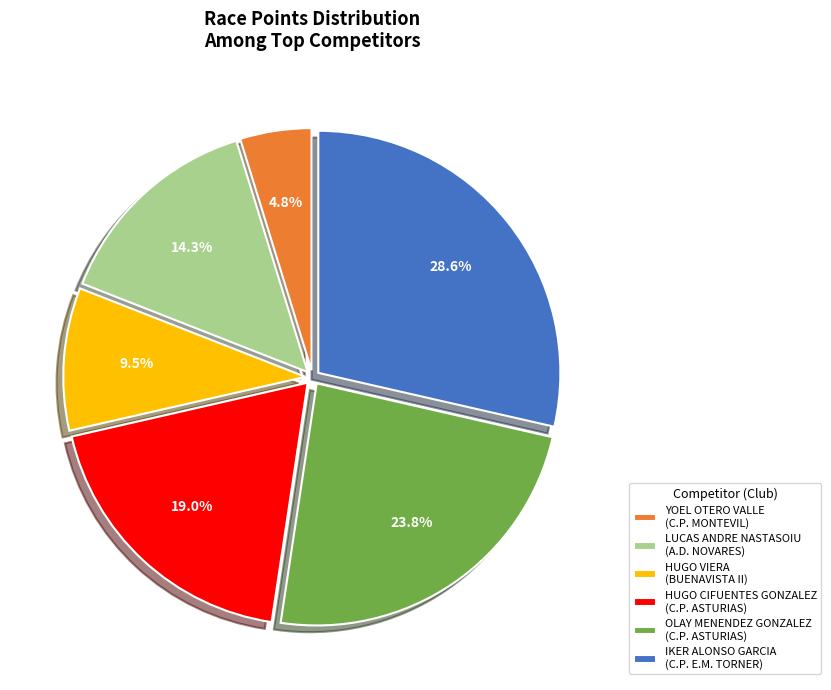

Which category has the biggest portion of the pie?

IKER ALONSO GARCIA (C.P. E.M. TORNER)